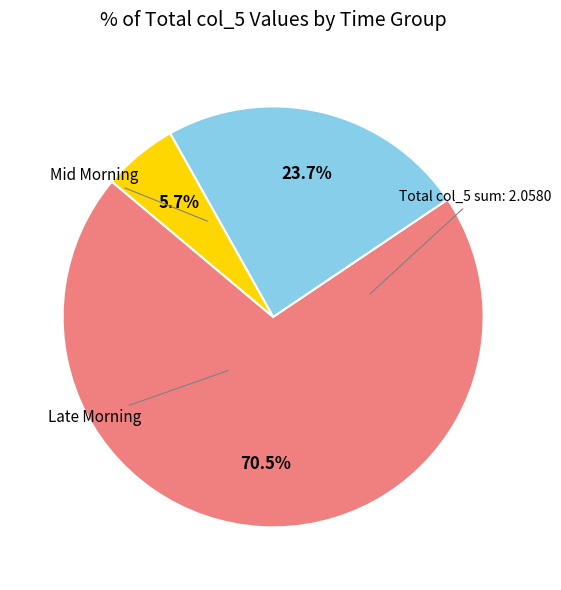

To the nearest percent, what is the average slice percentage?

33%